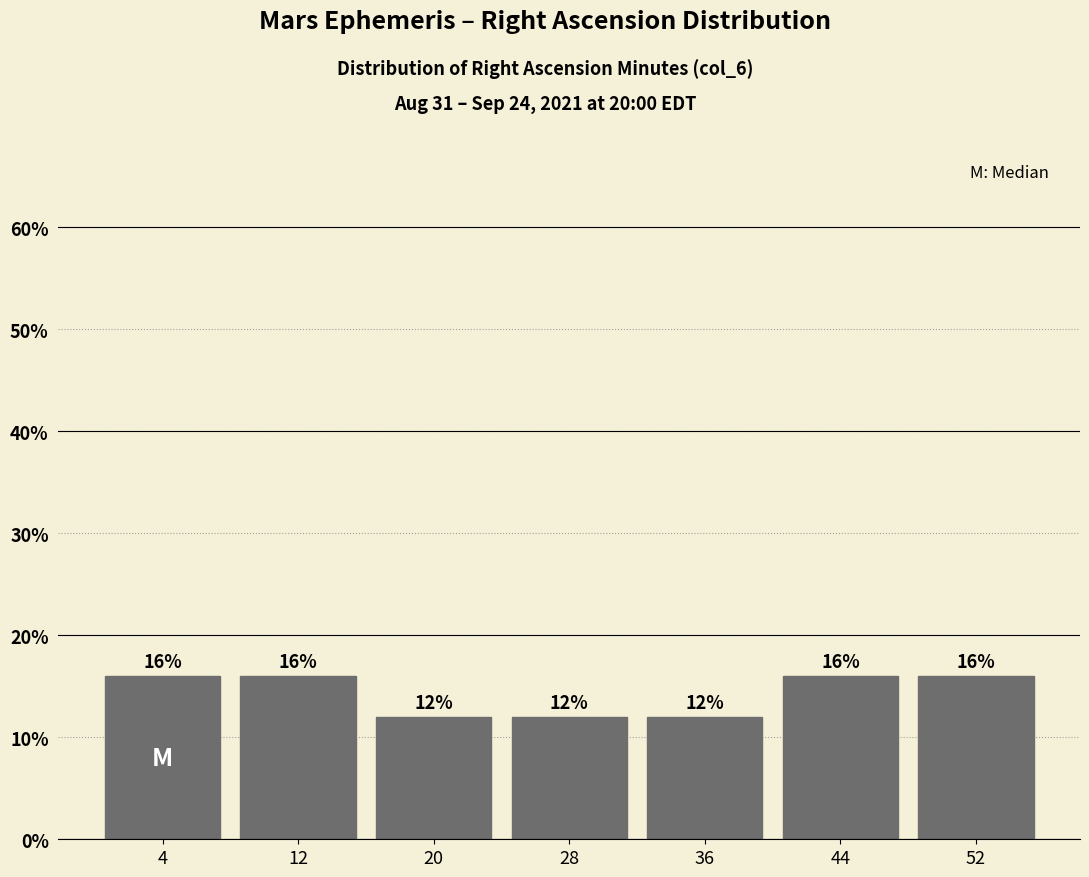

Reading left to right, extract all data points from this chart.

4=16	12=16	20=12	28=12	36=12	44=16	52=16